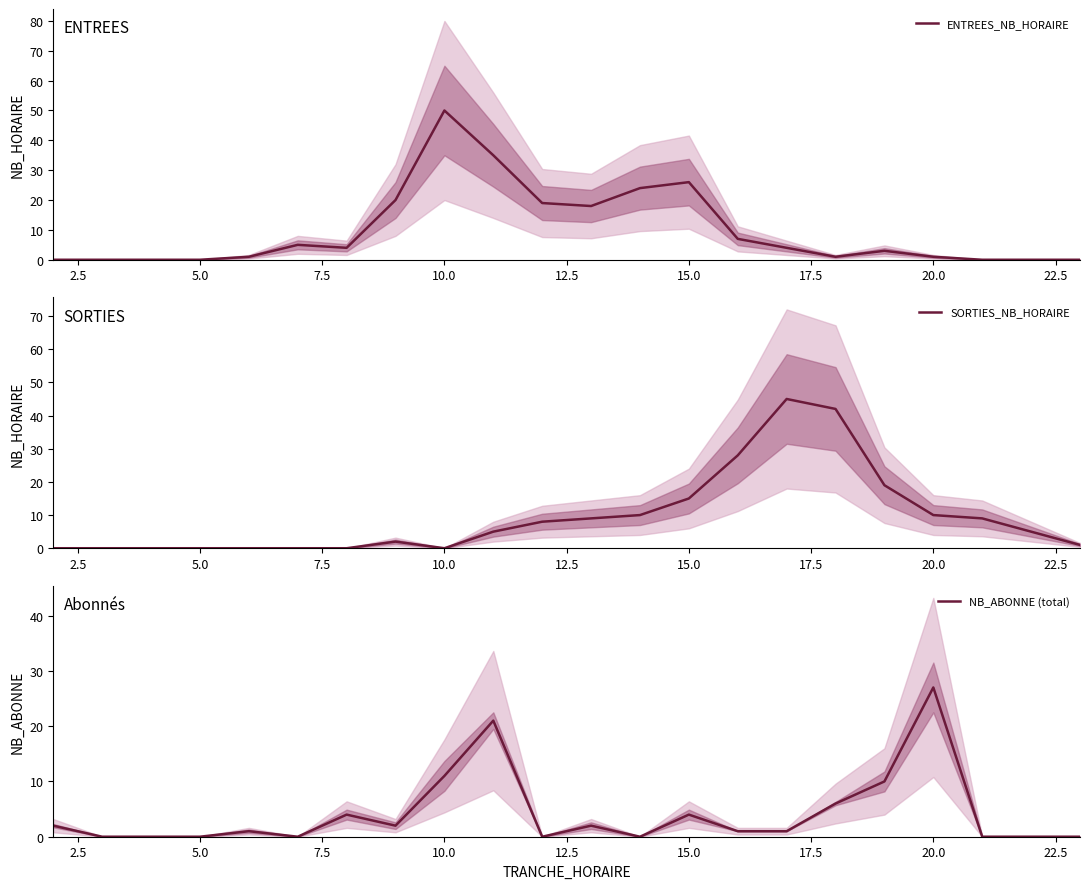

Which category has the highest value in the ENTREES_NB_HORAIRE series?

10.0